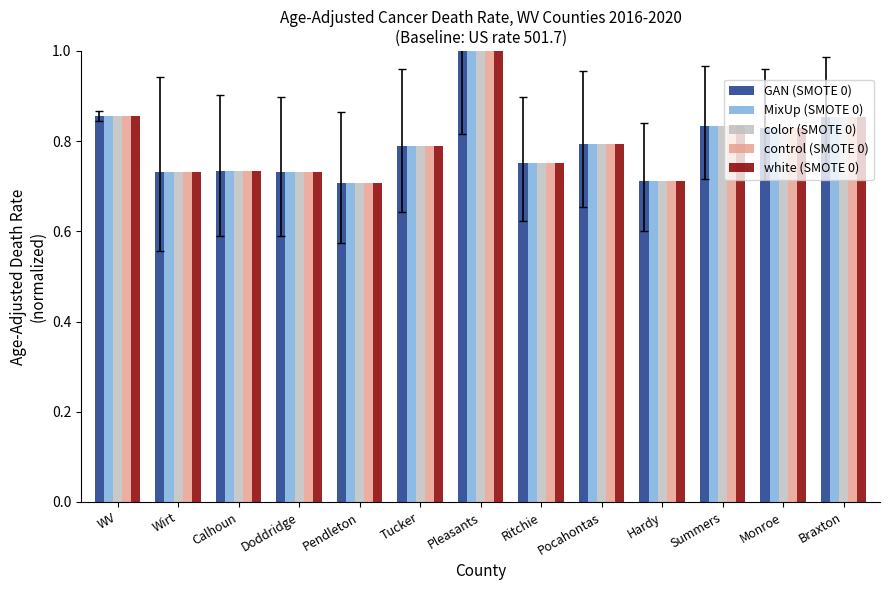

What is the sum of all color (SMOTE 0) values?

10.3